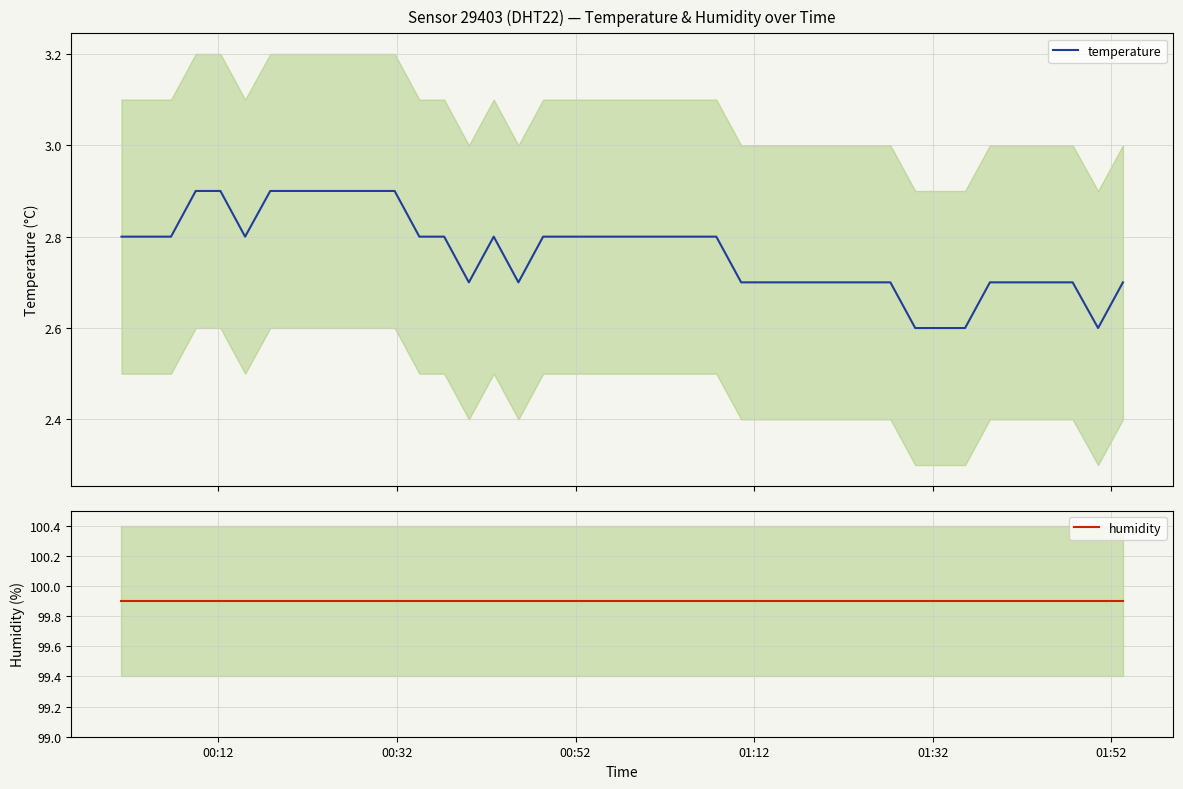

What is the lowest value of the temperature series?

2.6